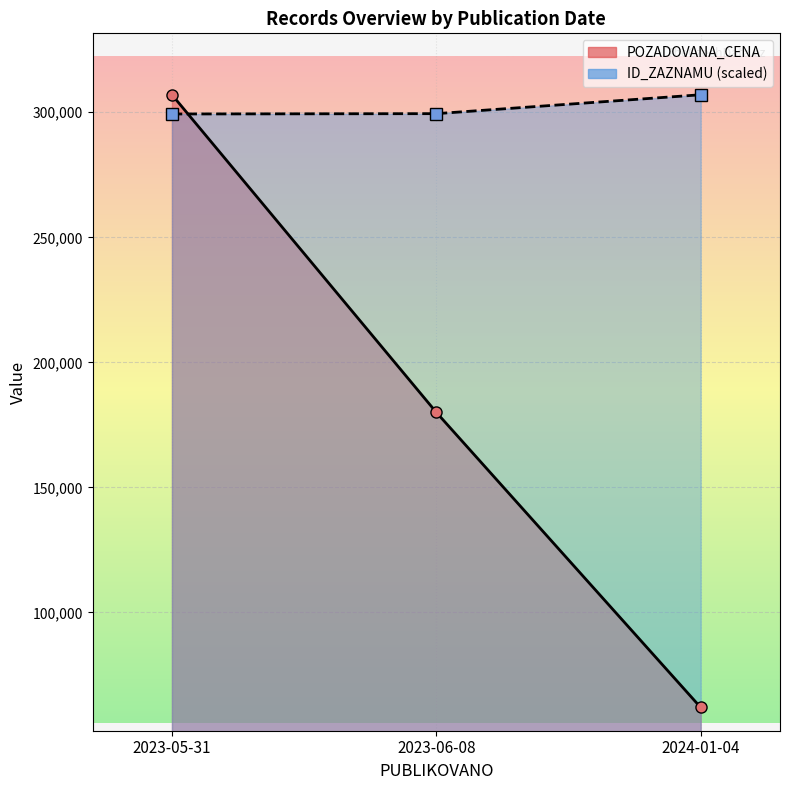

What is the label of the 3rd point from the left?

2024-01-04